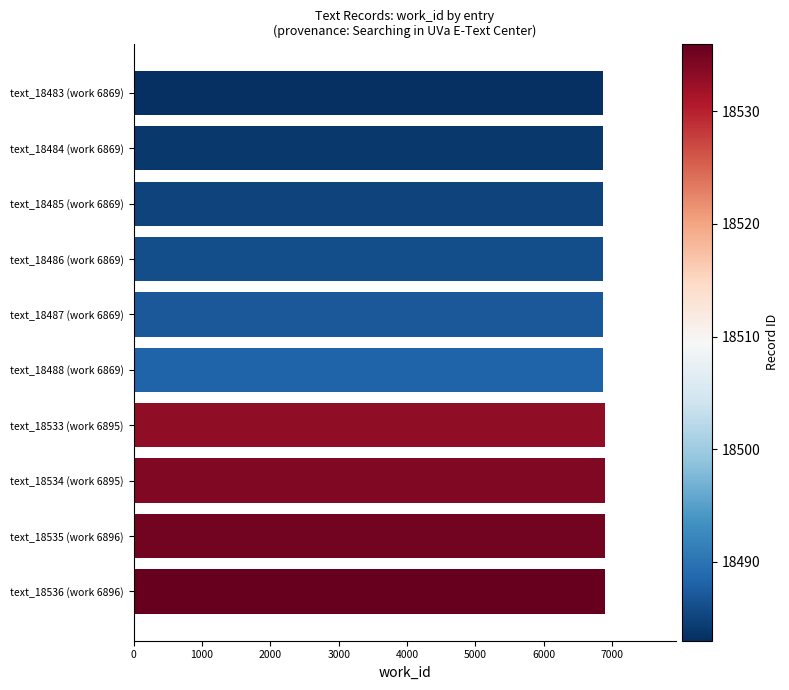

What is the maximum value shown in the chart?

6896